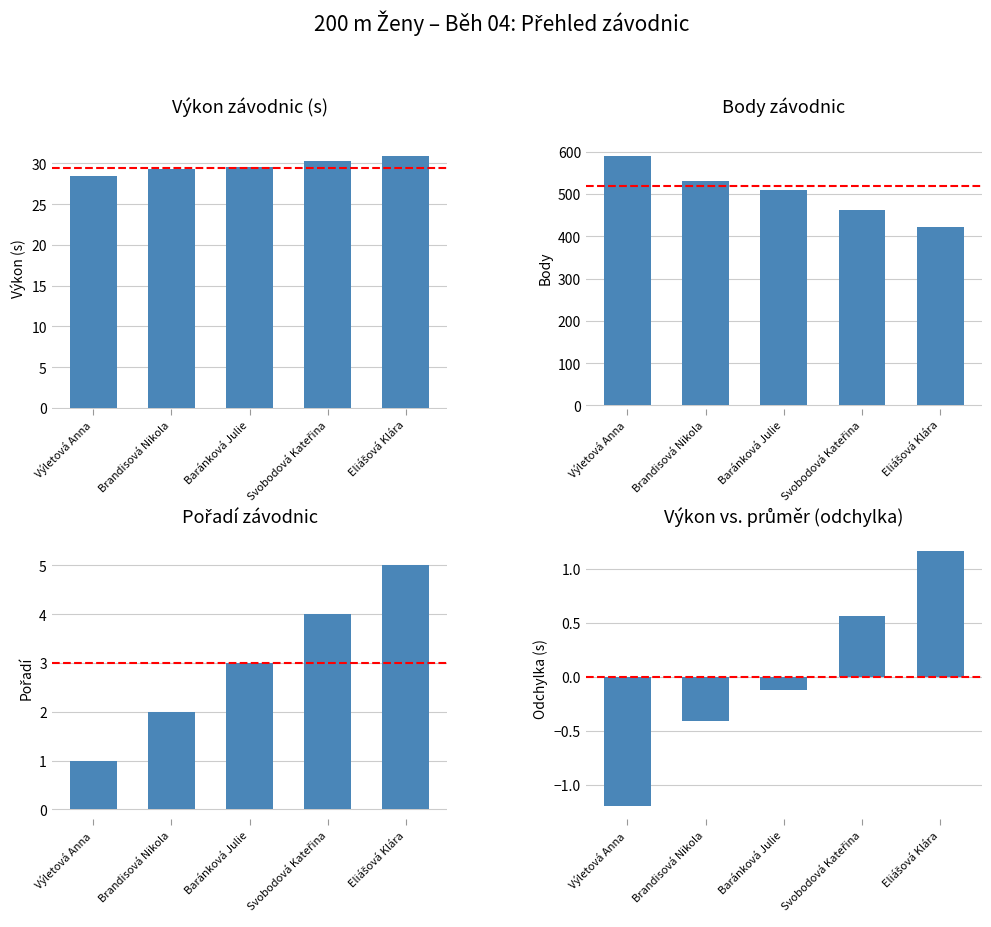

At which category is the sum across all series the highest?

Výletová Anna